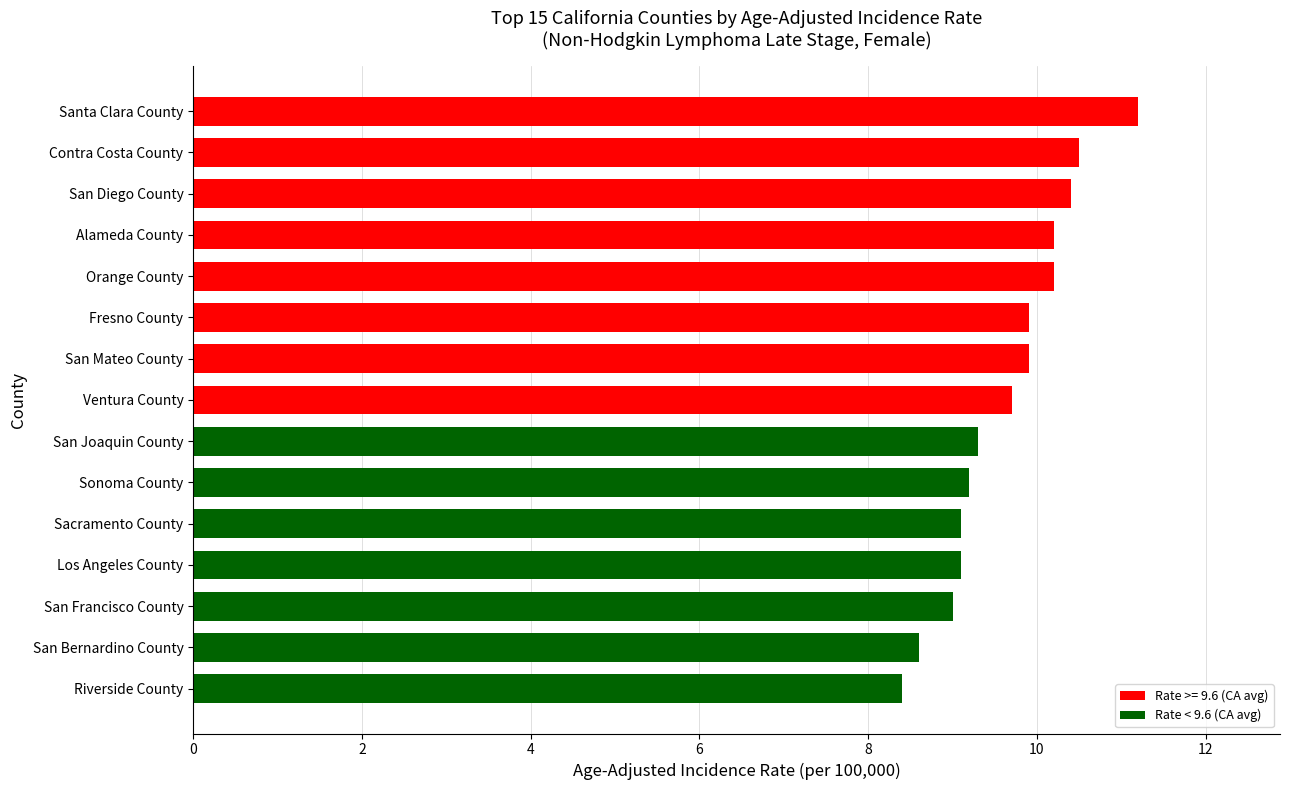

Count the number of data series in this chart.

1